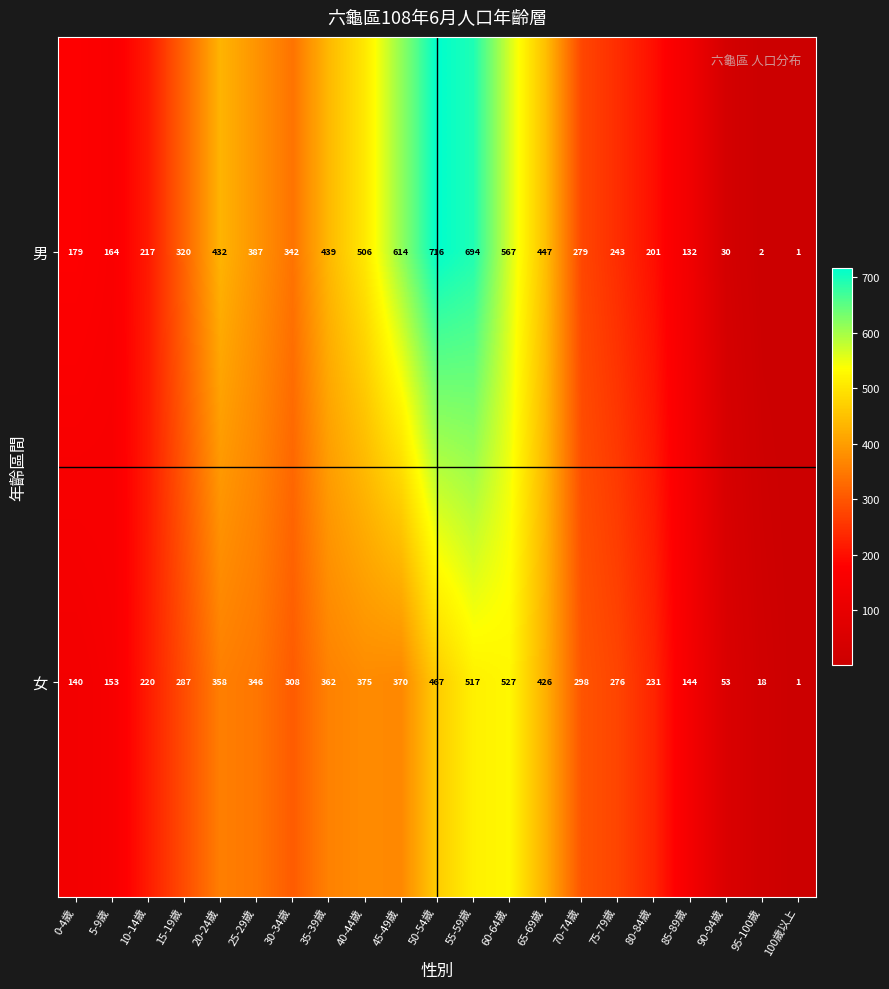

Which label corresponds to the smallest value in the chart?

100歲以上